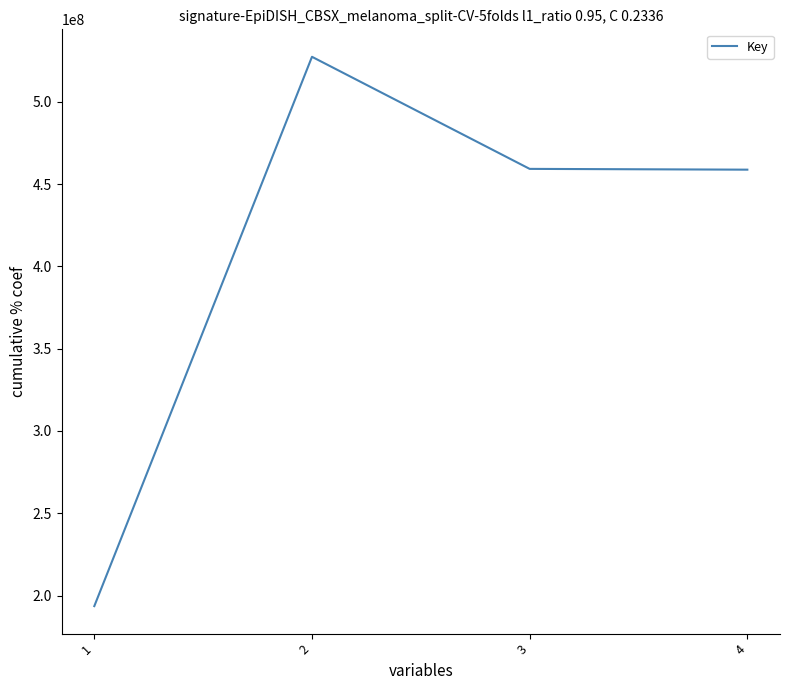

How many series are shown in this chart?

1